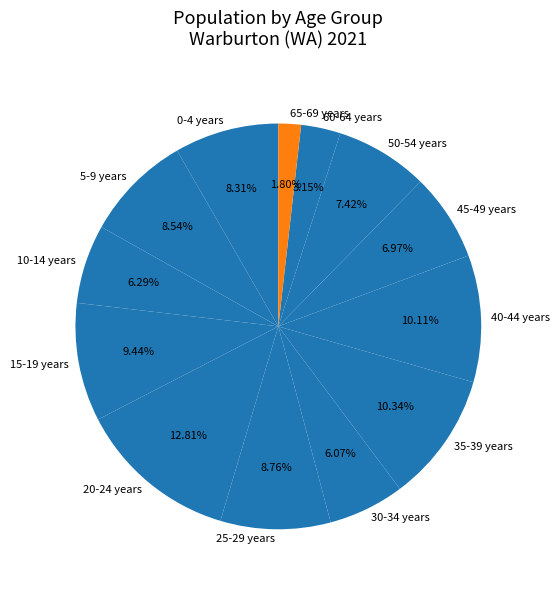

Combined, do 20-24 years and 40-44 years account for over 50%?

No